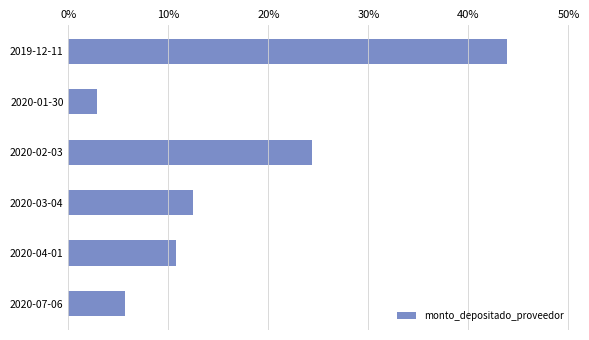

Rank the categories by value from highest to lowest.

2019-12-11, 2020-02-03, 2020-03-04, 2020-04-01, 2020-07-06, 2020-01-30